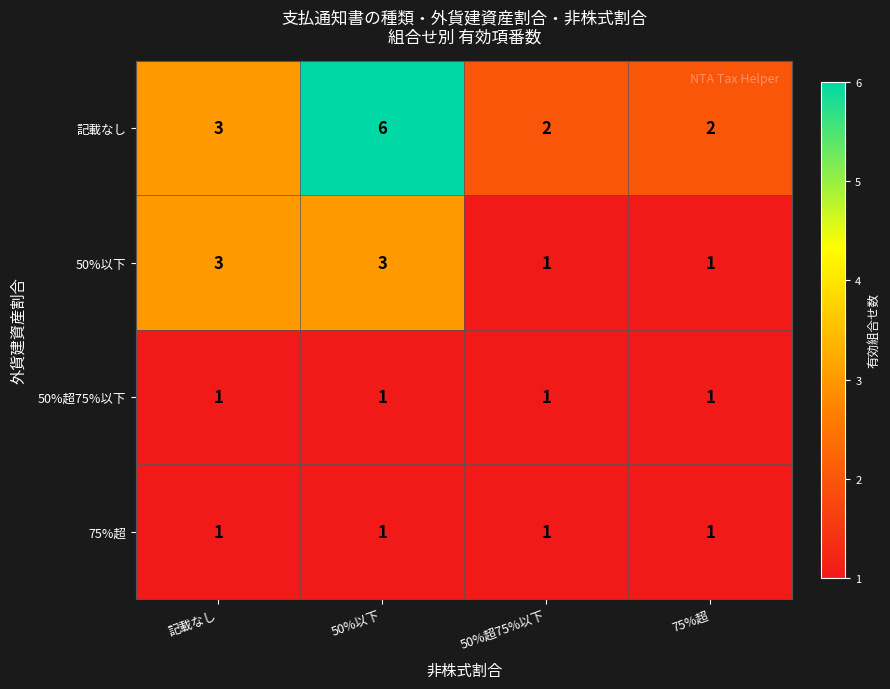

Reading left to right, extract all data points from this chart.

記載なし: 3	6	2	2
50%以下: 3	3	1	1
50%超75%以下: 1	1	1	1
75%超: 1	1	1	1